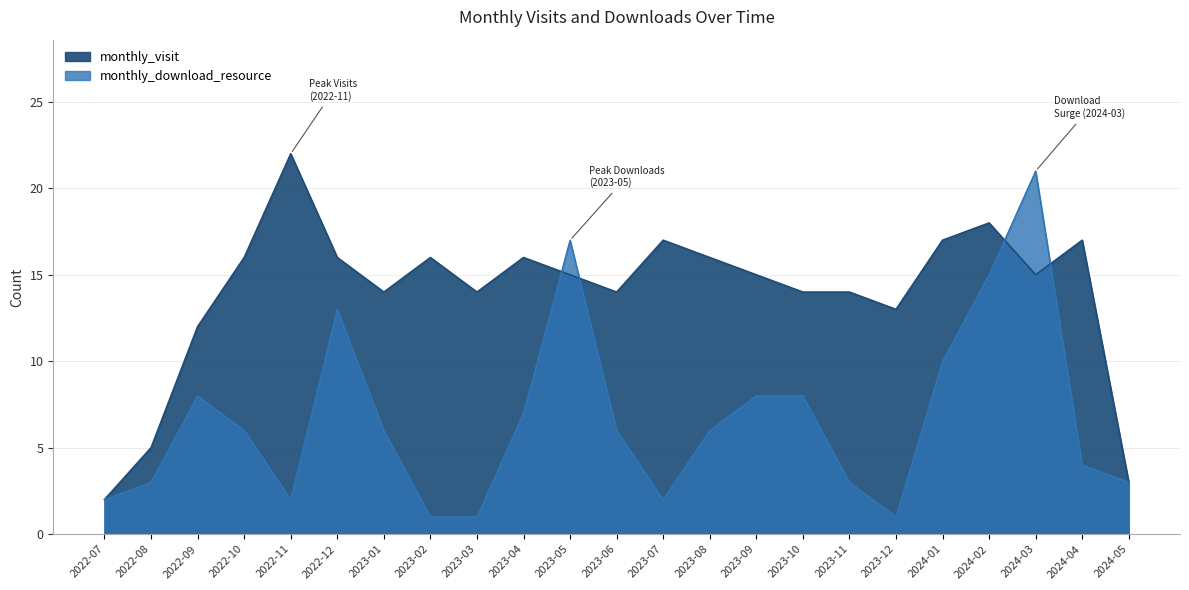

At 2022-07, list the series in order from smallest to largest.

monthly_visit, monthly_download_resource